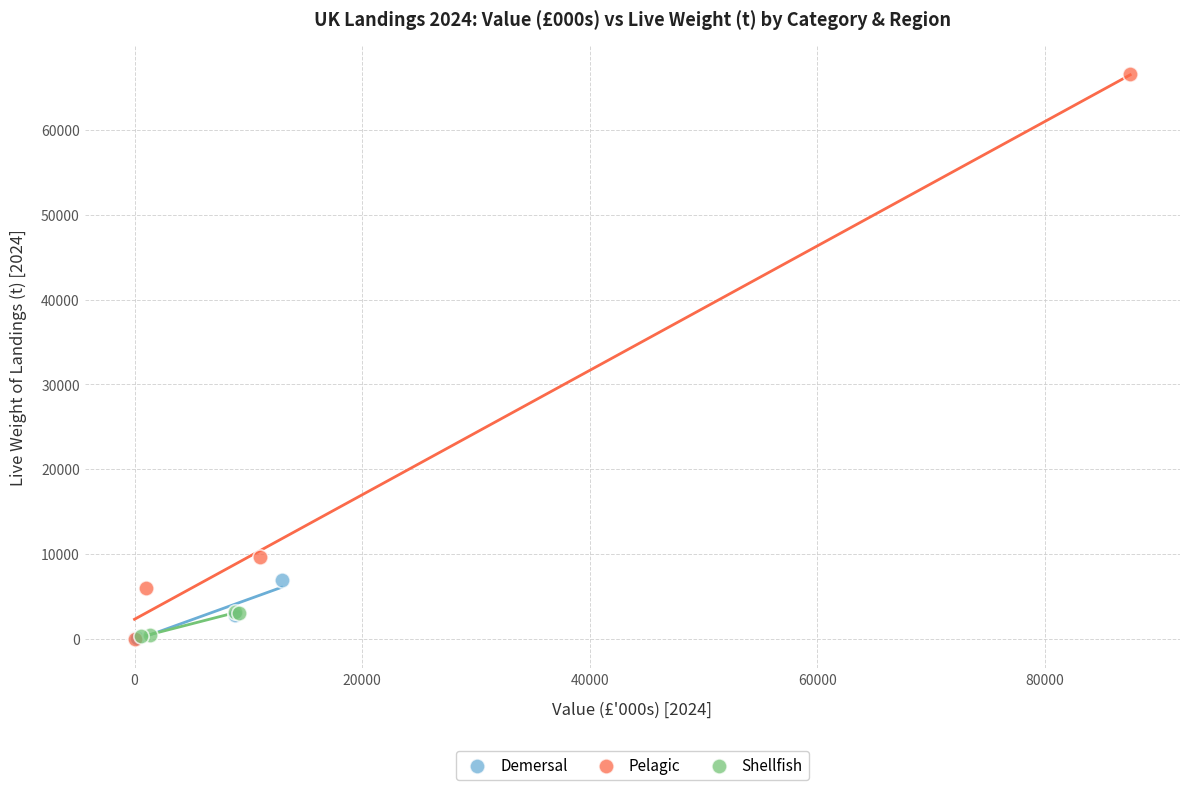

What are all the series names shown in the legend?

Demersal, Pelagic, Shellfish